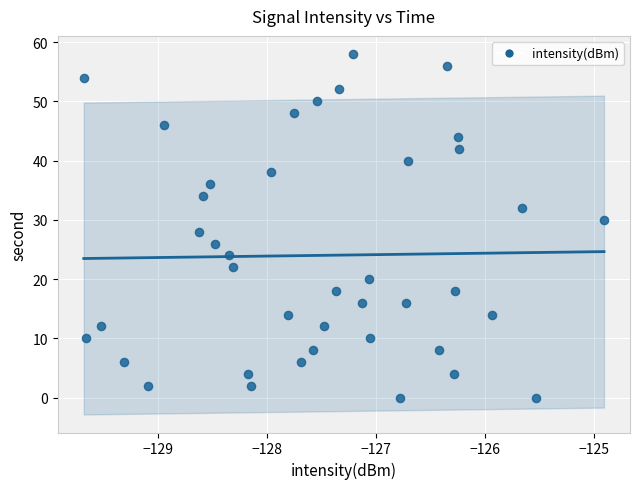

What is the range of Y values (max minus min)?

58